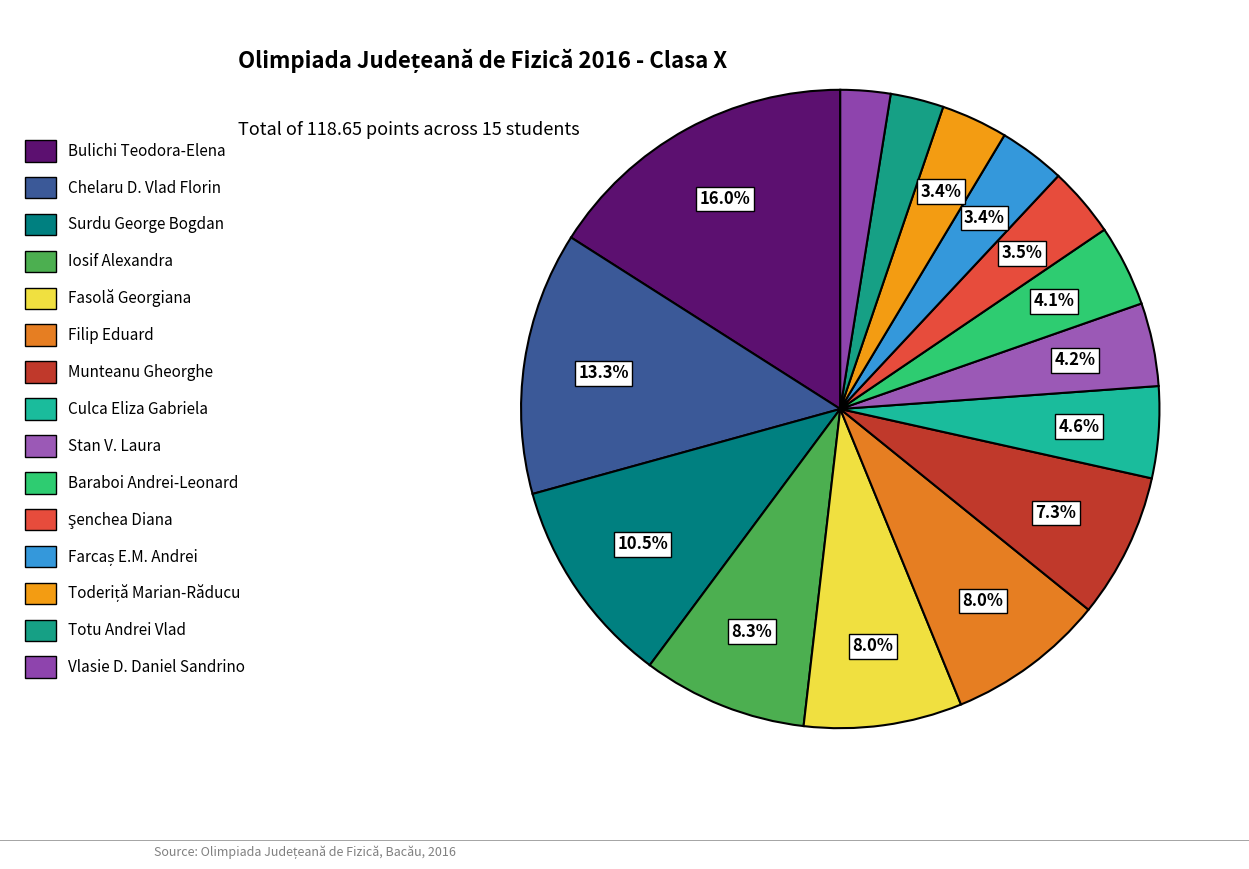

To the nearest percent, what is the difference between the largest and smallest slice percentages?

13%